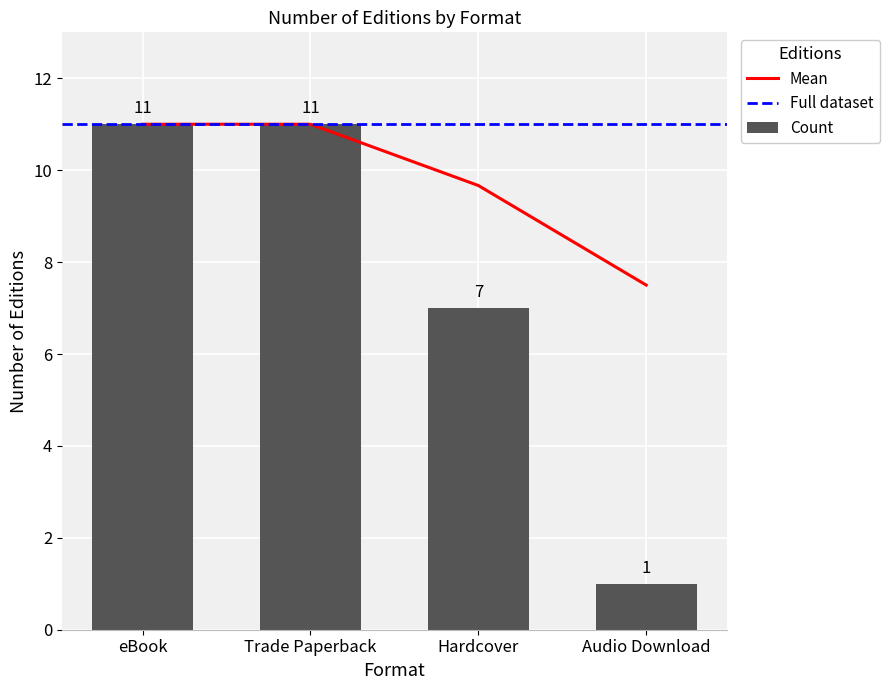

How many values in the Count series are below 11?

2